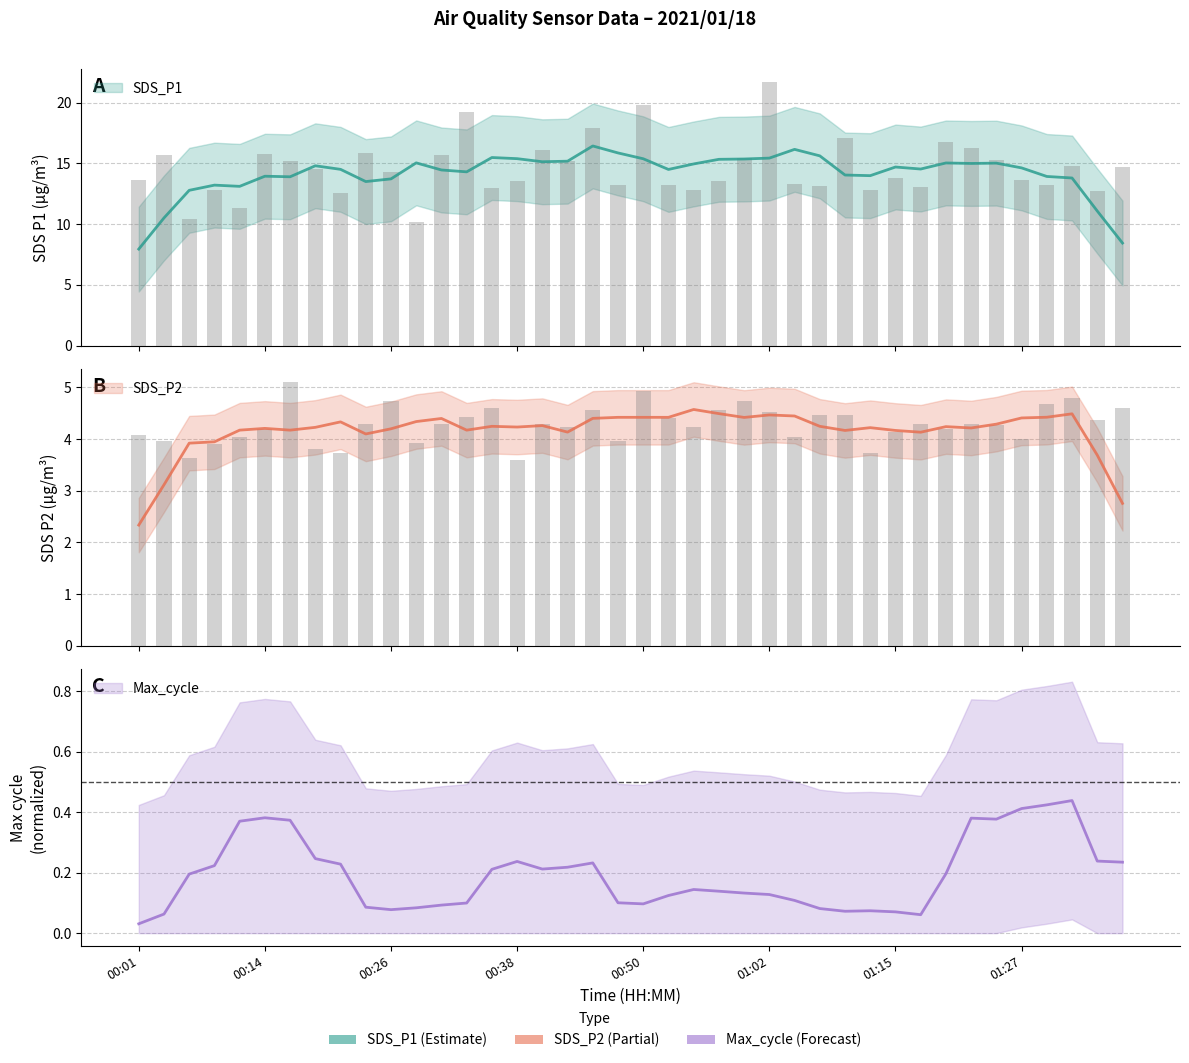

True or false: SDS_P1 has a value of 24.7 at 01:37.

False